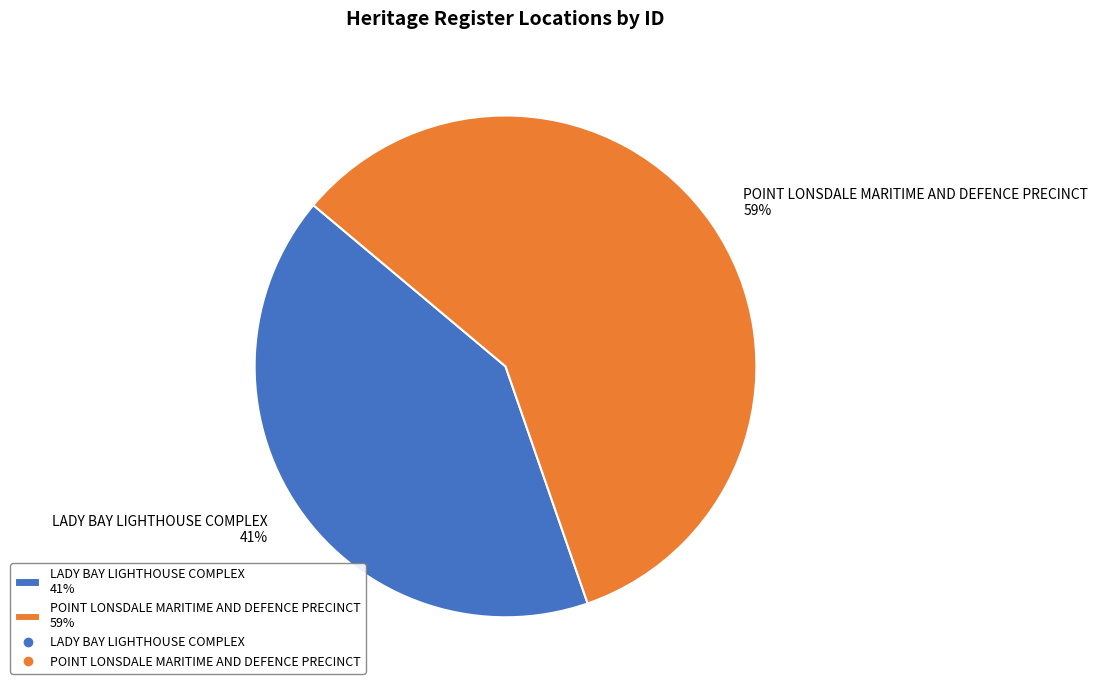

Between POINT LONSDALE MARITIME AND DEFENCE PRECINCT 59% and LADY BAY LIGHTHOUSE COMPLEX 41%, which is larger?

POINT LONSDALE MARITIME AND DEFENCE PRECINCT 59%